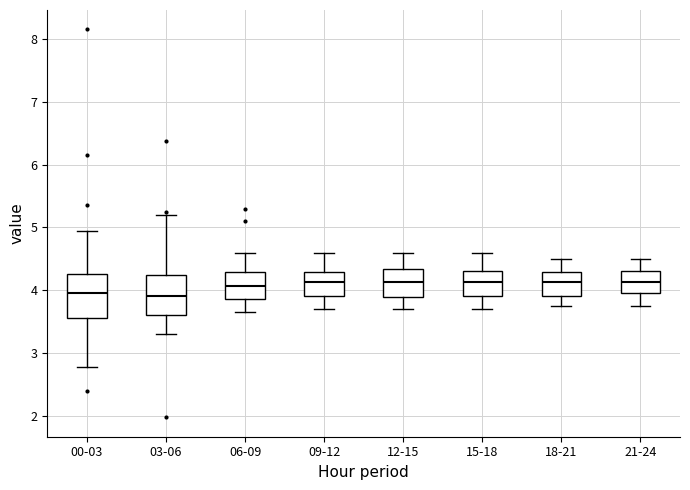

Reading left to right, read every box against the y-axis: the position of its median line, the range the box covers, and the ends of its whiskers. The values are not printed on the chart, so give them approximately, as read against the axis.

00-03: median 4.0, box 3.6 to 4.3, whiskers 2.8 to 5.0
03-06: median 3.9, box 3.6 to 4.3, whiskers 3.3 to 5.2
06-09: median 4.1, box 3.9 to 4.3, whiskers 3.7 to 4.6
09-12: median 4.1, box 3.9 to 4.3, whiskers 3.7 to 4.6
12-15: median 4.1, box 3.9 to 4.3, whiskers 3.7 to 4.6
15-18: median 4.1, box 3.9 to 4.3, whiskers 3.7 to 4.6
18-21: median 4.1, box 3.9 to 4.3, whiskers 3.8 to 4.5
21-24: median 4.1, box 4.0 to 4.3, whiskers 3.8 to 4.5